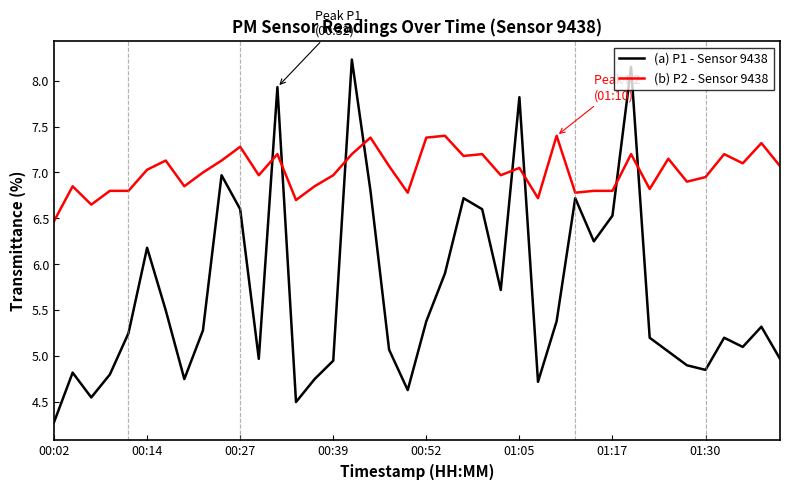

List the series in order of their peak value, lowest first.

(b) P2 - Sensor 9438, (a) P1 - Sensor 9438